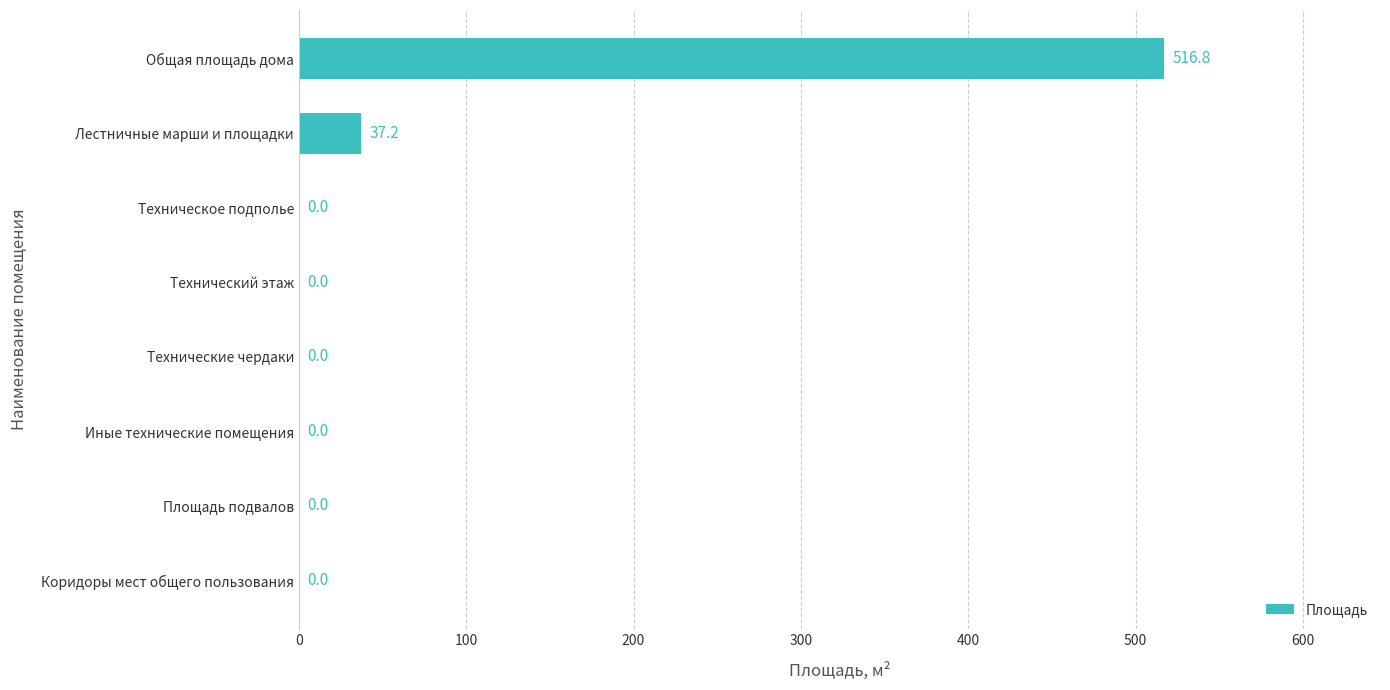

Is it true that the value at Технический этаж is 340.4?

False